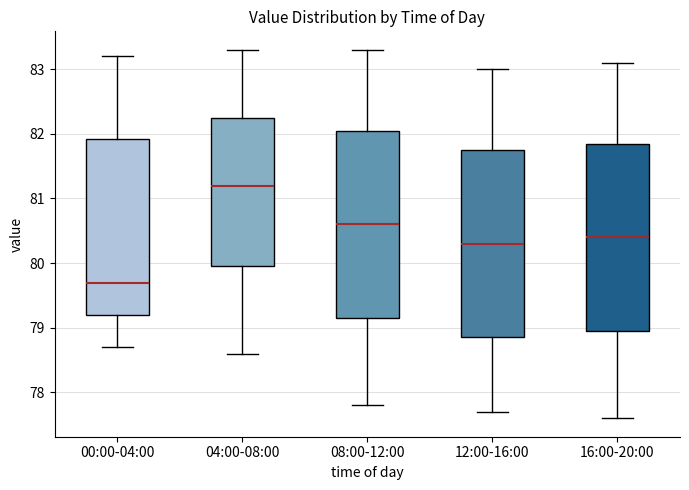

Which box has the highest median line?

04:00-08:00